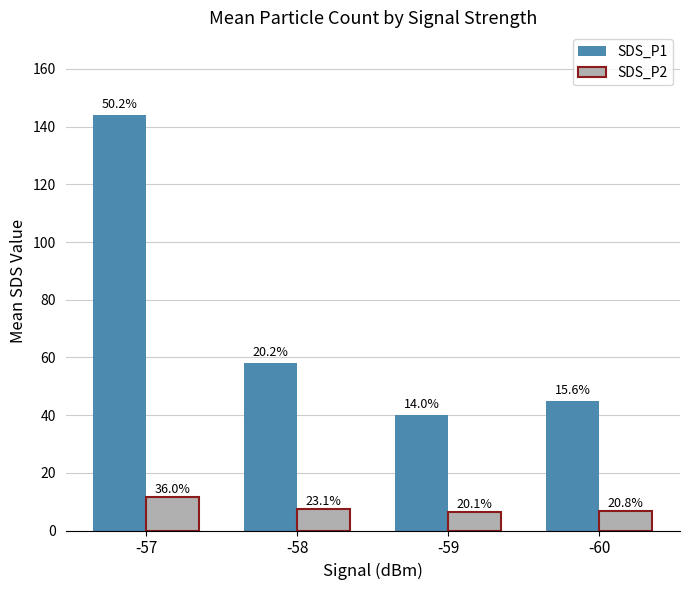

What are all the series names shown in the legend?

SDS_P1, SDS_P2